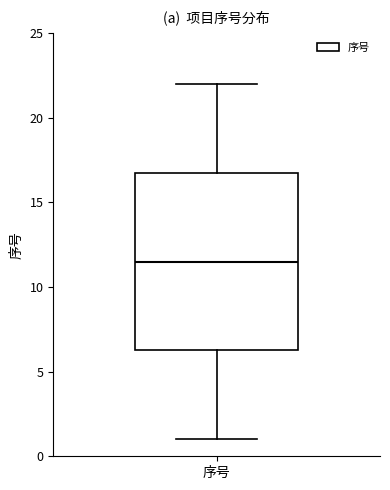

Transcribe this box plot: give where the median line is, the range the box spans, and where the two whiskers end, as read against the y-axis. The values are not printed on the chart, so give them approximately, as read against the axis.

median 11.5, box 6.5 to 17.0, whiskers 1.0 to 22.0